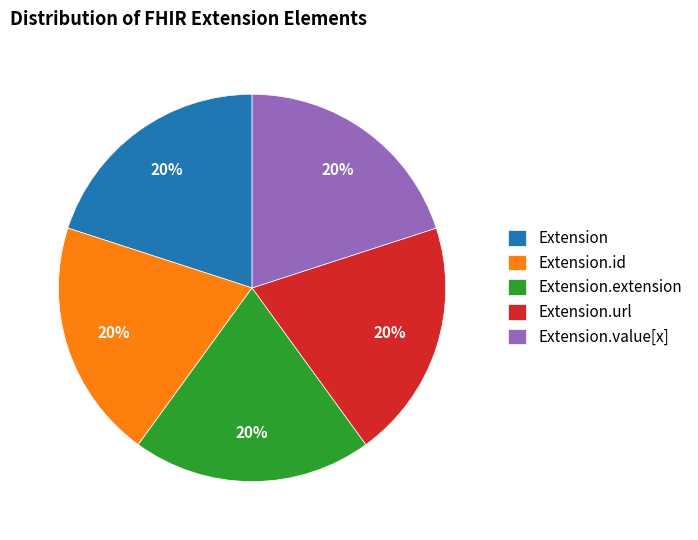

Is it true that Extension.value[x] is 5% of the pie?

False